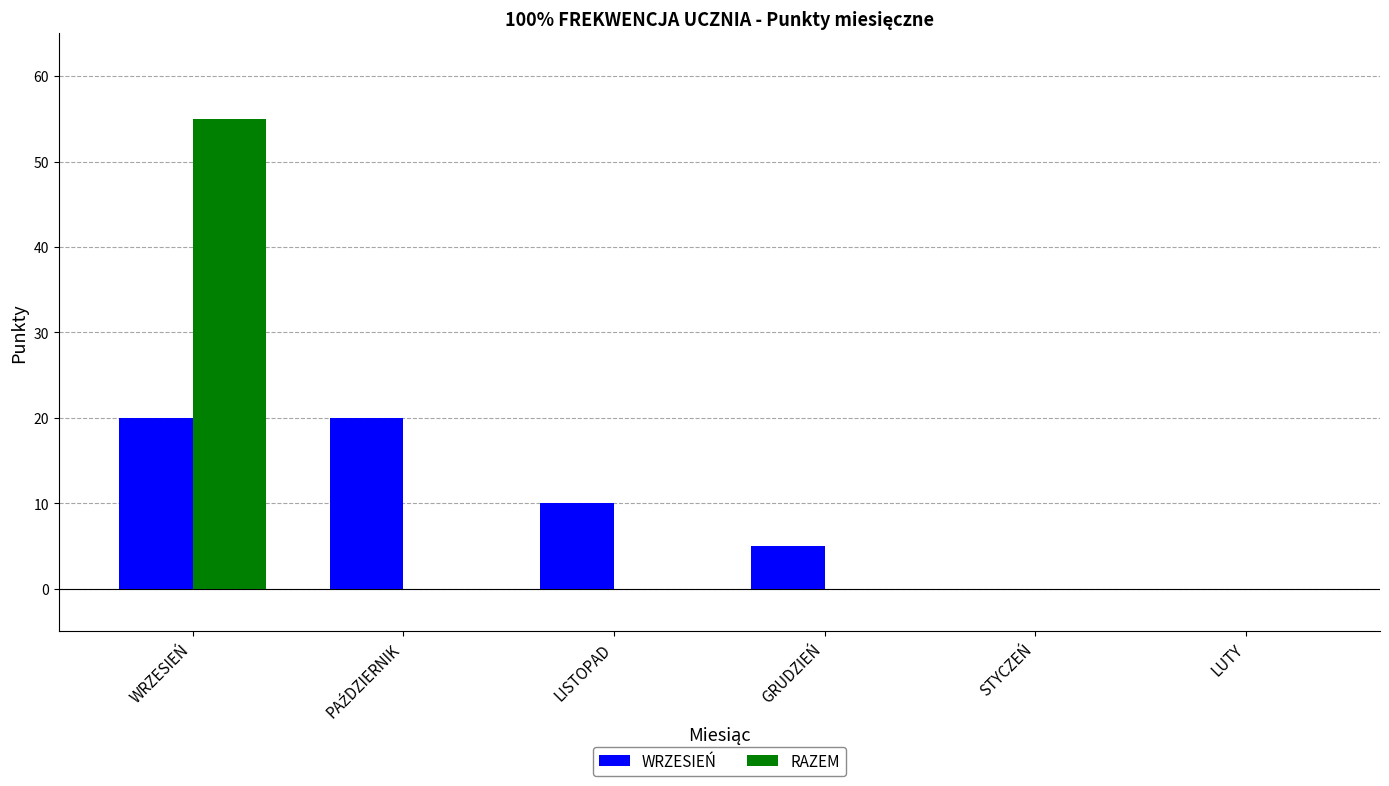

Which label corresponds to the largest value in the chart?

WRZESIEŃ